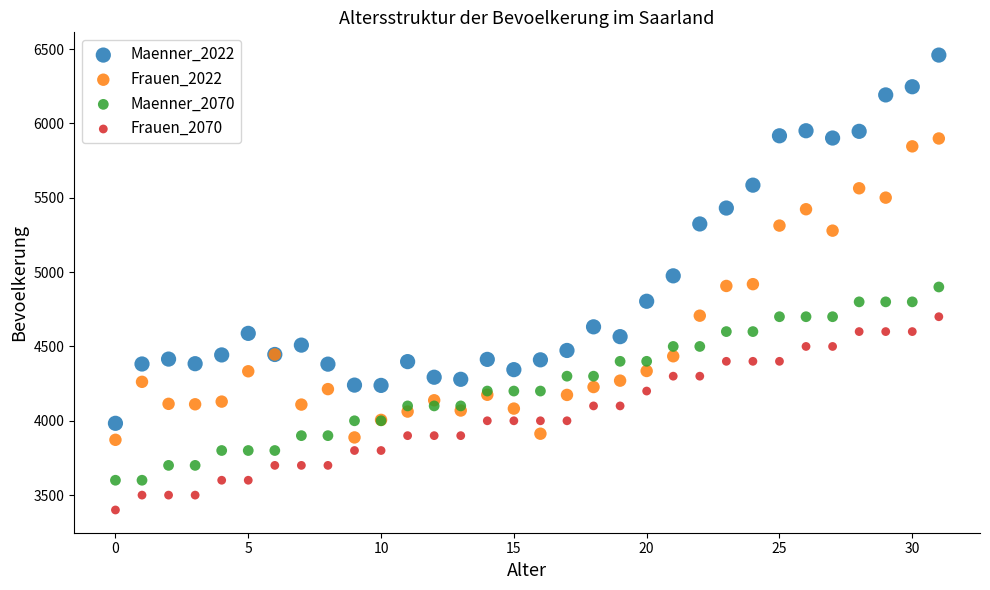

Which series reaches the maximum Y coordinate?

Maenner_2022